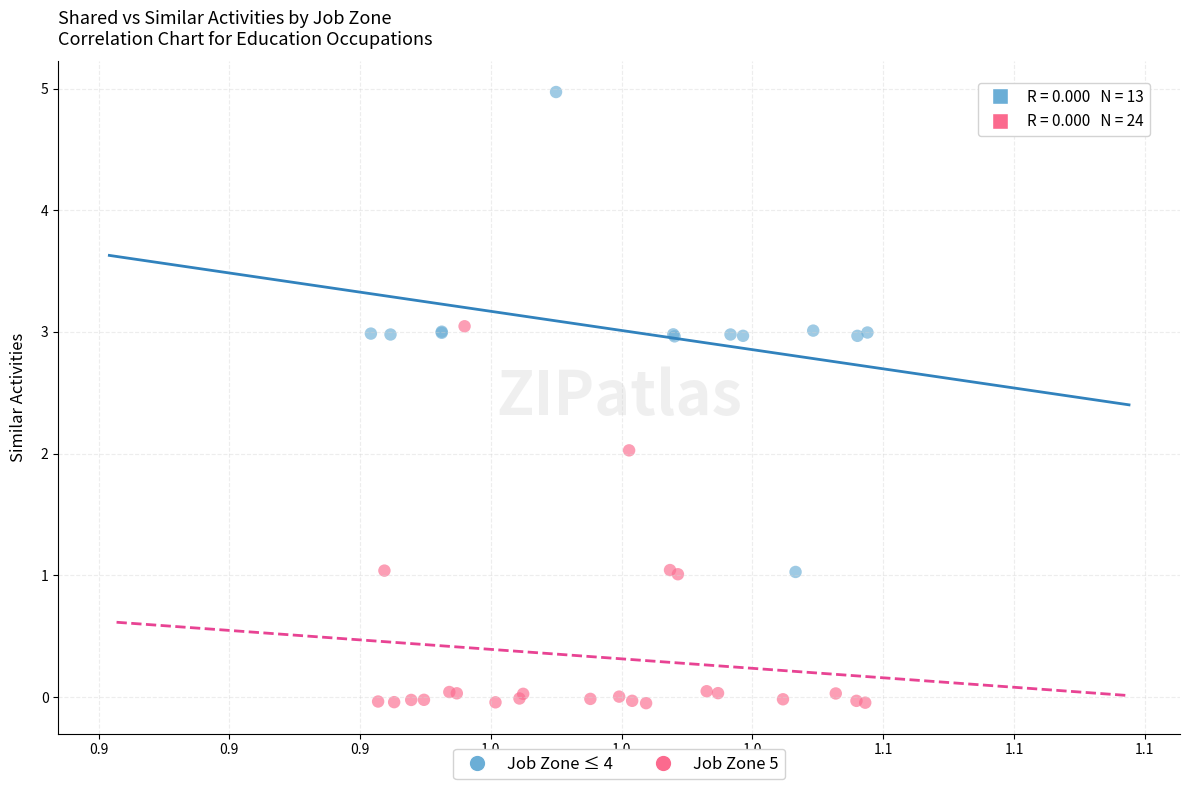

Which series contains the highest Y value?

Job Zone ≤ 4